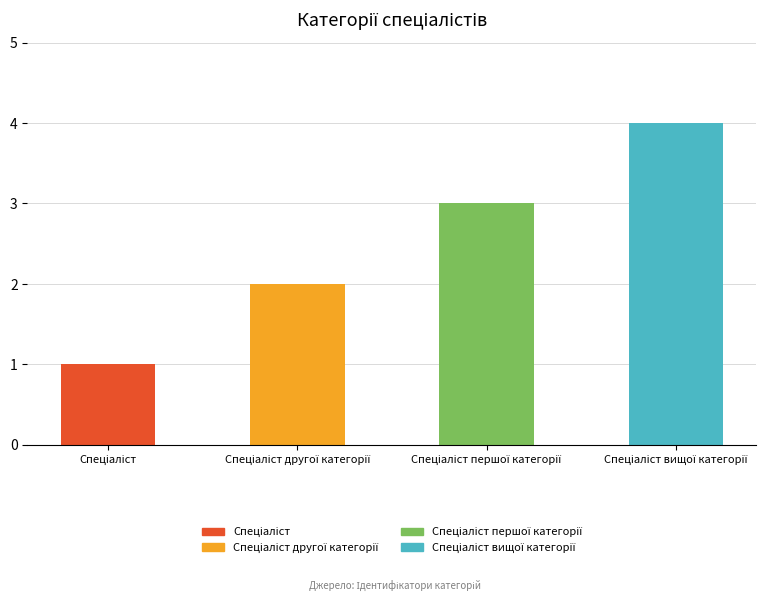

The chart shows a value of 6 at Спеціаліст вищої категорії. True or false?

False